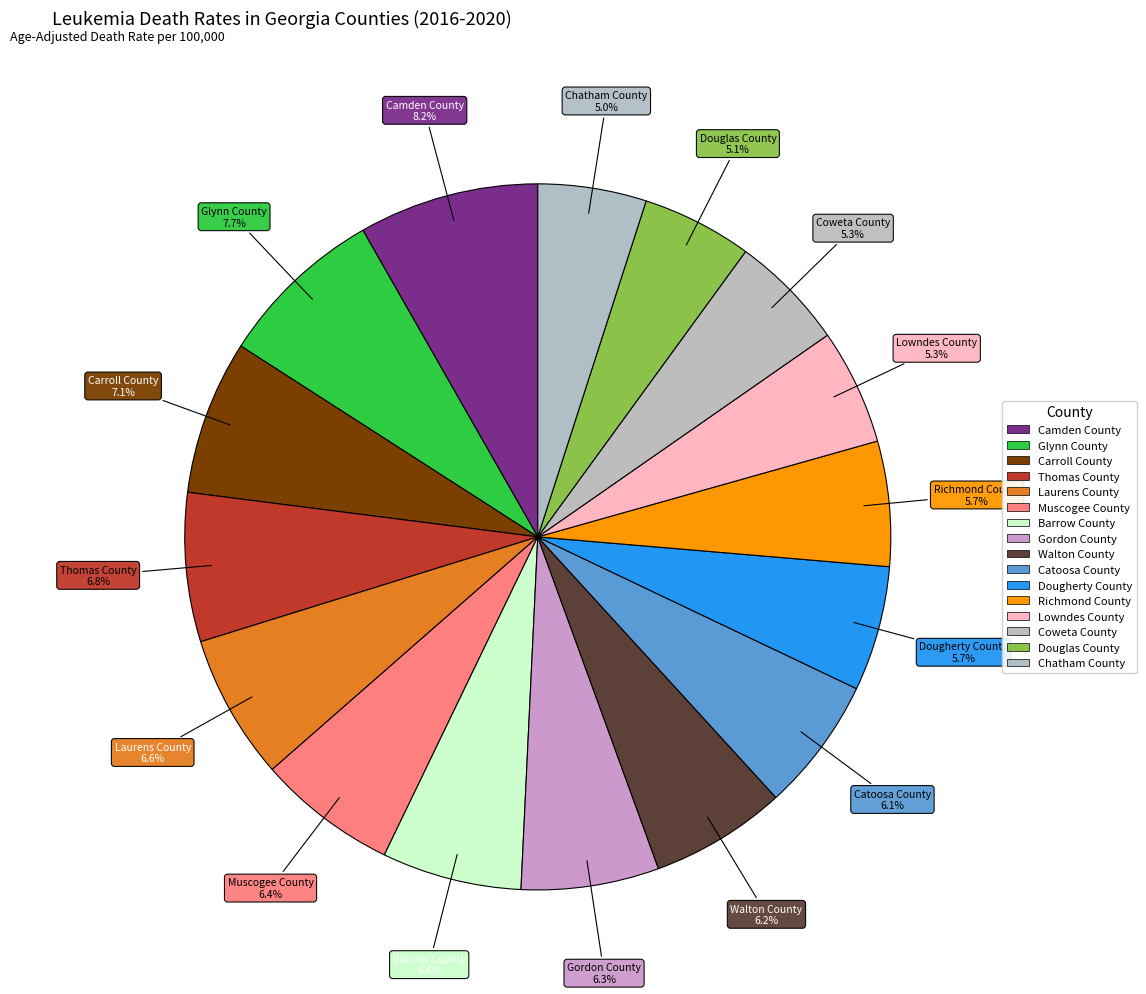

To the nearest percent, what percentage of the pie is Muscogee County?

6%